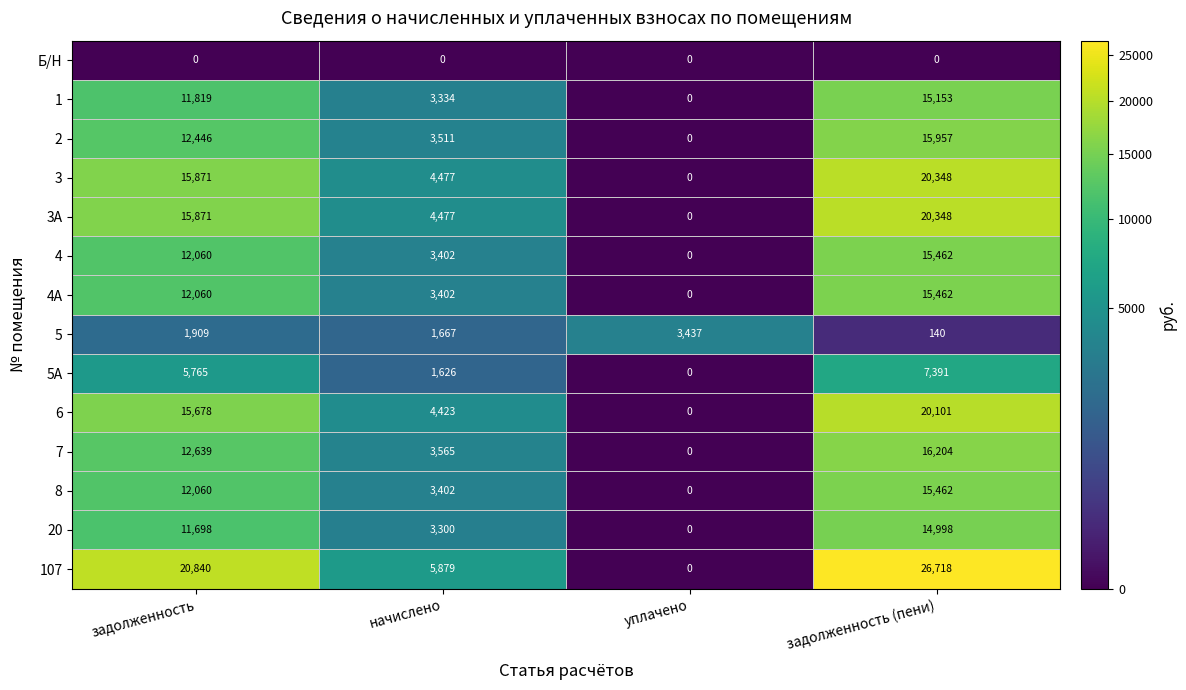

Count the 3А values in the range 4477 to 20348.

3